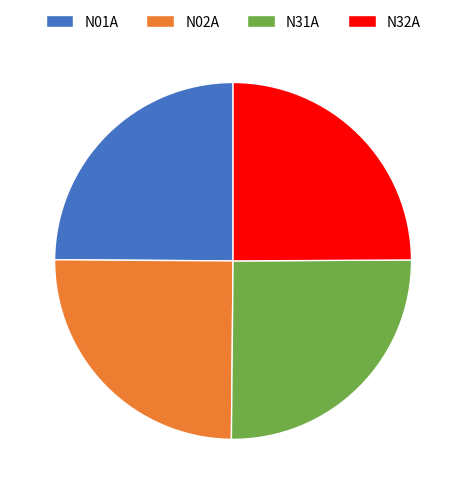

The N01A slice represents 30% of the pie. True or false?

False